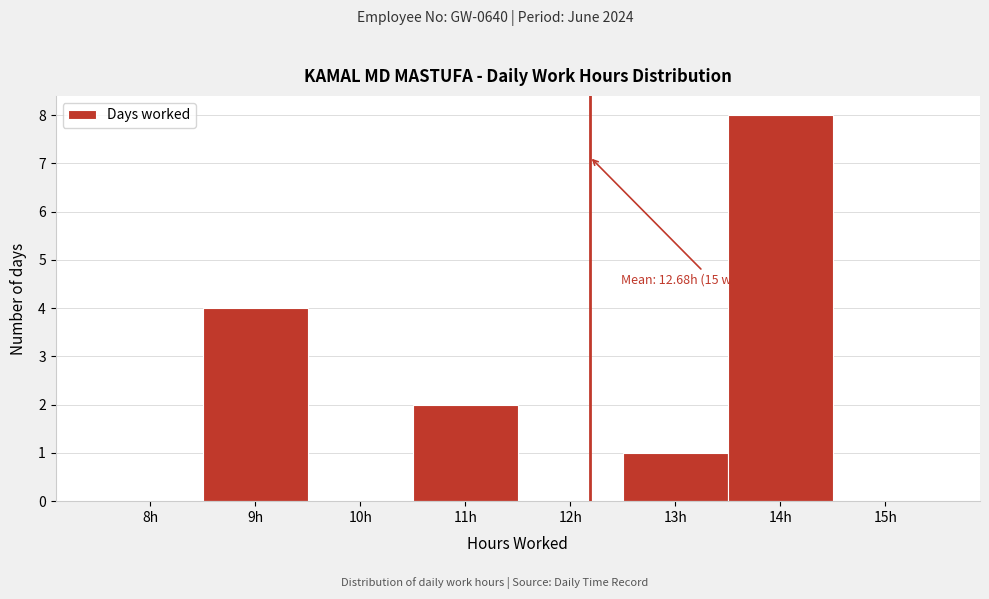

Reading left to right, extract all data points from this chart.

8h=0	9h=4	10h=0	11h=2	12h=0	13h=1	14h=8	15h=0